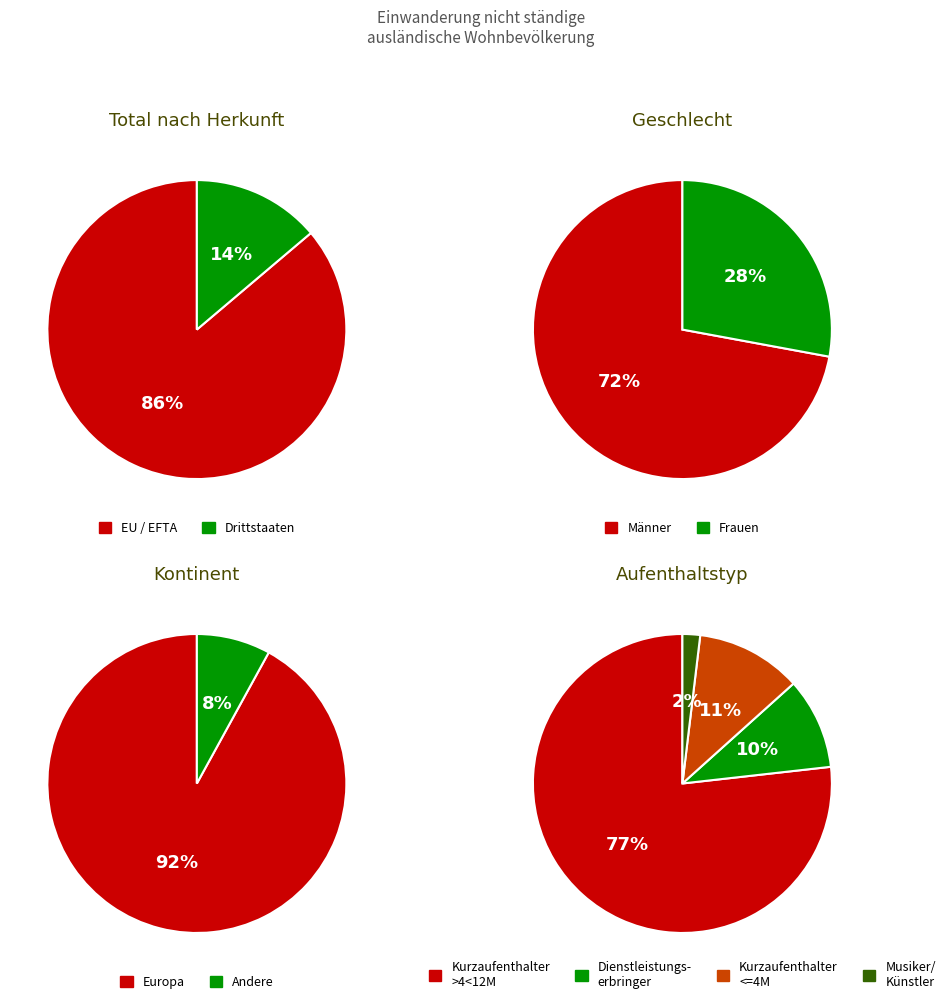

Is there any slice that represents more than half of the pie?

Yes